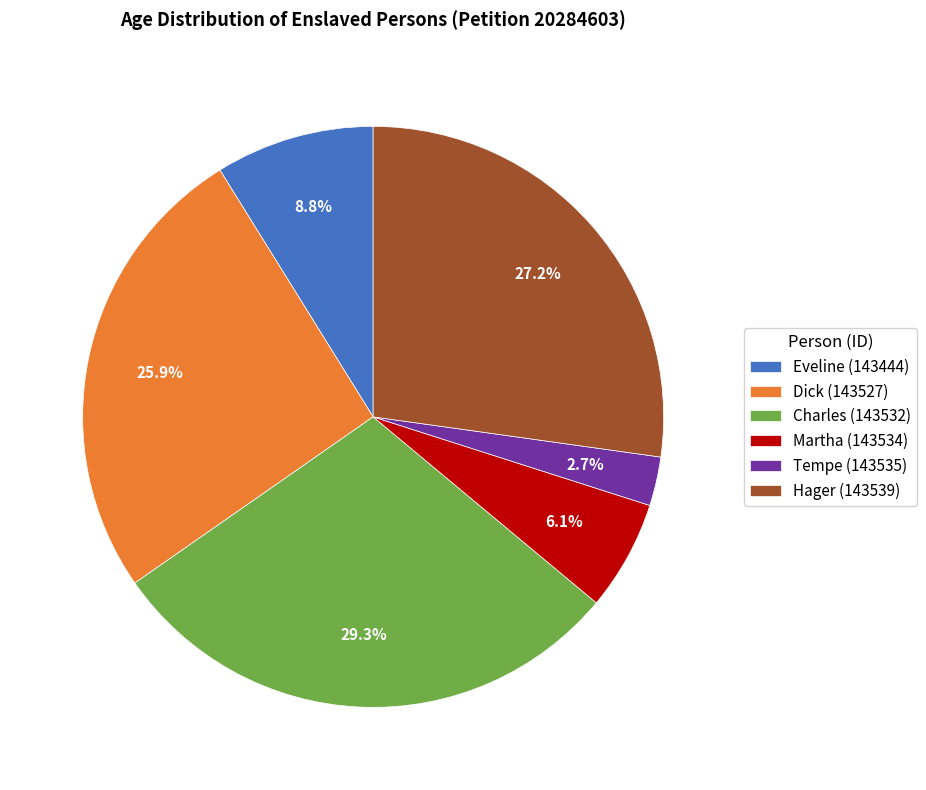

The Dick (143527) slice represents 14% of the pie. True or false?

False